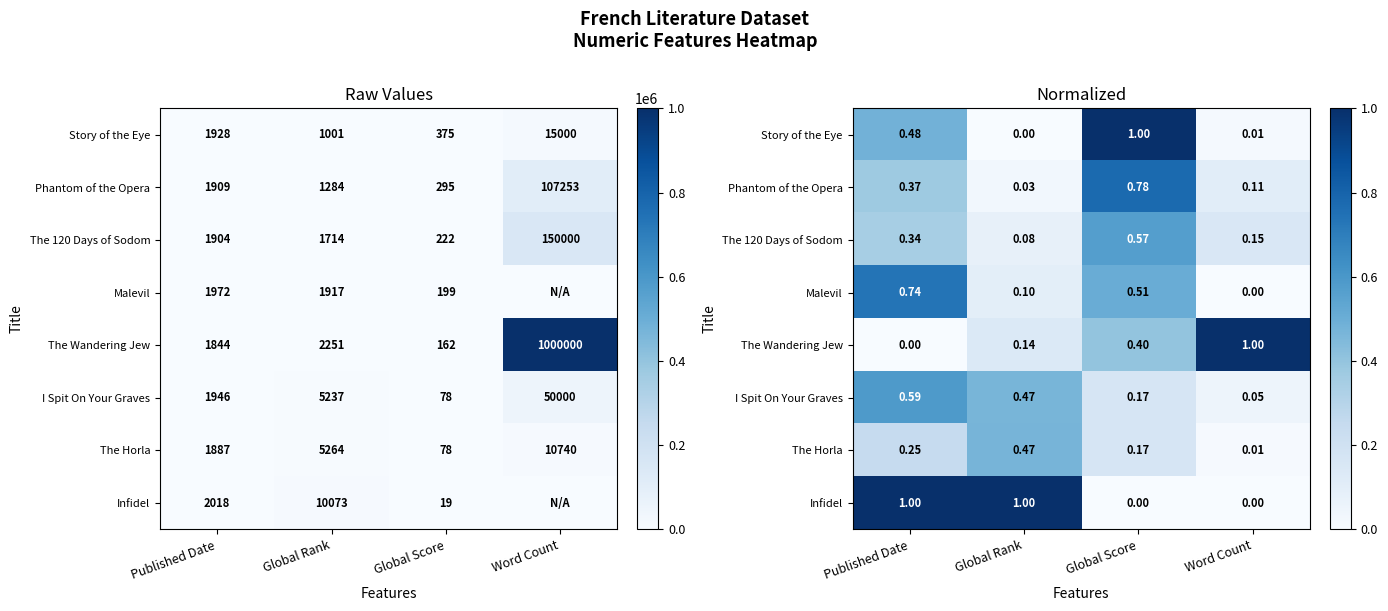

What is the difference between the maximum and minimum values in the The Horla series?

0.5